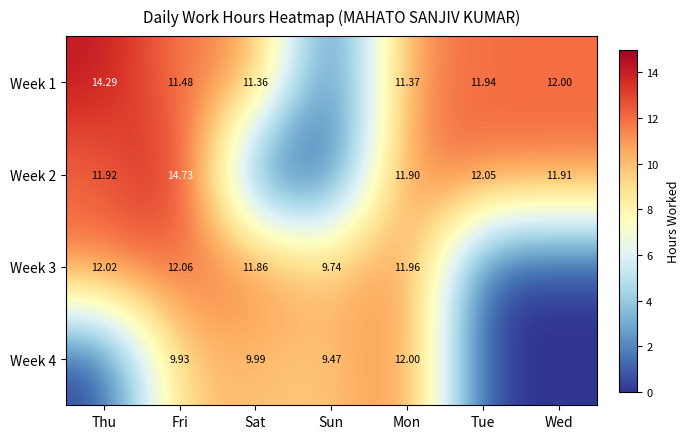

What is the total value across all series at Fri?

48.2